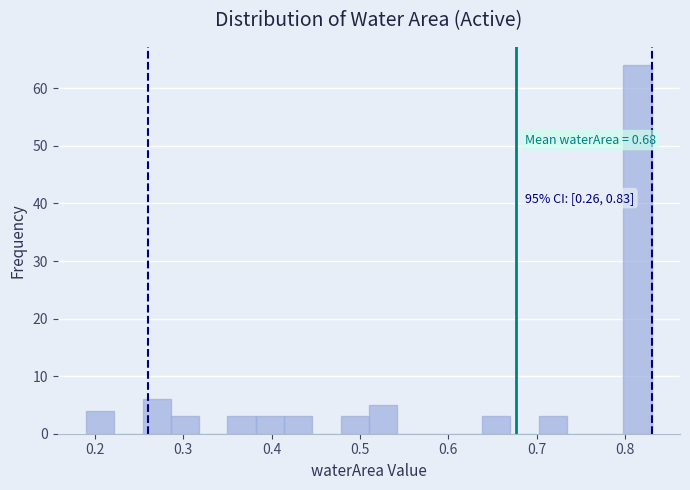

Around what value on the x-axis is the tallest bar? Give the approximate position of its centre, as read against the axis.

0.81